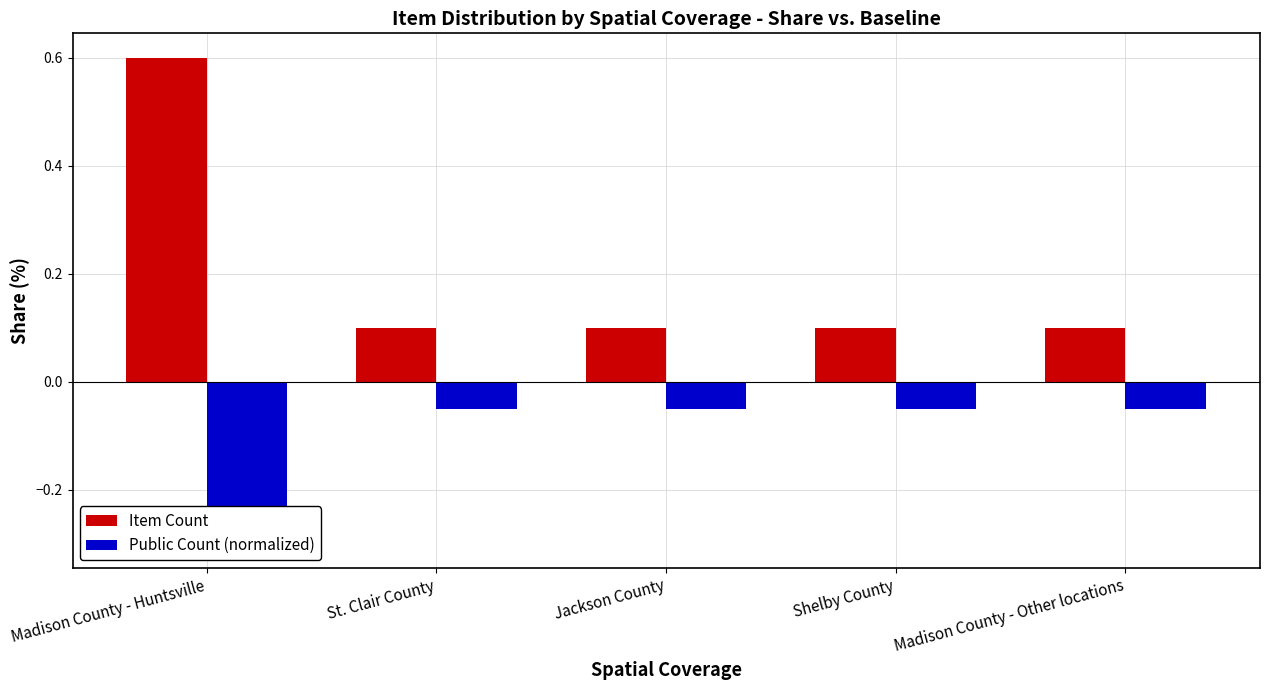

What are all the series names shown in the legend?

Item Count, Public Count (normalized)